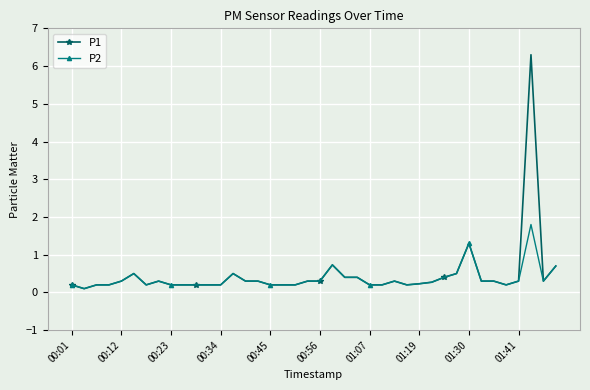

List the series in order of their peak value, lowest first.

P2, P1